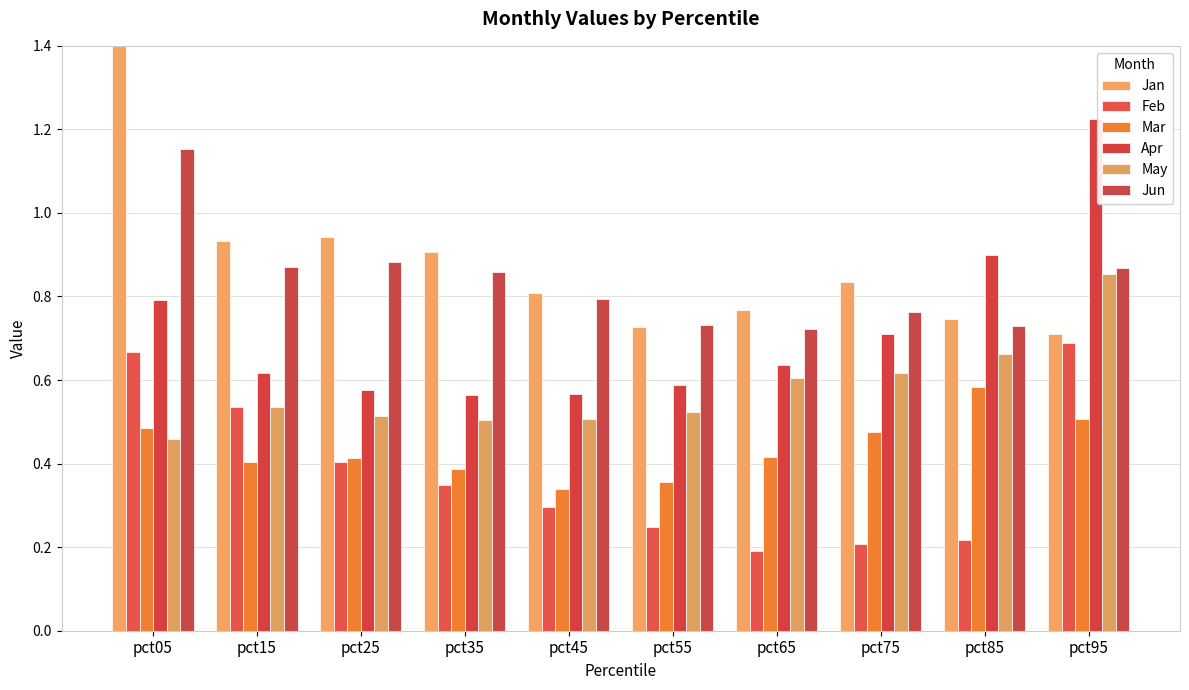

At which label does Jan reach its minimum?

pct95